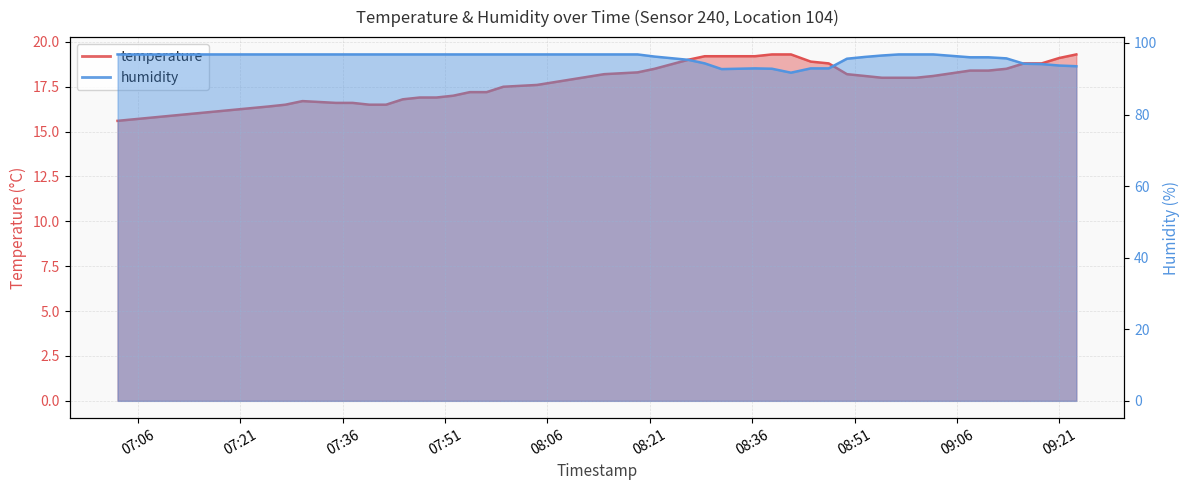

Reading left to right, list all the values displayed in this chart.

temperature: 2022-10-16T07:03:00=15.6	2022-10-16T07:25:08=16.4	2022-10-16T07:27:36=16.5	2022-10-16T07:30:06=16.7	2022-10-16T07:35:00=16.6	2022-10-16T07:37:27=16.6	2022-10-16T07:39:54=16.5	2022-10-16T07:42:21=16.5	2022-10-16T07:44:48=16.8	2022-10-16T07:47:17=16.9	2022-10-16T07:49:44=16.9	2022-10-16T07:52:11=17.0	2022-10-16T07:54:38=17.2	2022-10-16T07:57:05=17.2	2022-10-16T07:59:32=17.5	2022-10-16T08:04:28=17.6	2022-10-16T08:14:18=18.2	2022-10-16T08:19:12=18.3	2022-10-16T08:21:42=18.5	2022-10-16T08:26:36=19.0	2022-10-16T08:29:03=19.2	2022-10-16T08:31:31=19.2	2022-10-16T08:36:25=19.2	2022-10-16T08:38:54=19.3	2022-10-16T08:41:41=19.3	2022-10-16T08:44:35=18.9	2022-10-16T08:47:13=18.8	2022-10-16T08:49:53=18.2	2022-10-16T08:52:30=18.1	2022-10-16T08:55:01=18.0	2022-10-16T08:57:29=18.0	2022-10-16T09:00:00=18.0	2022-10-16T09:02:32=18.1	2022-10-16T09:07:56=18.4	2022-10-16T09:10:37=18.4	2022-10-16T09:13:15=18.5	2022-10-16T09:15:49=18.8	2022-10-16T09:18:25=18.8	2022-10-16T09:20:59=19.1	2022-10-16T09:23:30=19.3
humidity: 2022-10-16T07:03:00=96.8	2022-10-16T07:25:08=96.8	2022-10-16T07:27:36=96.8	2022-10-16T07:30:06=96.8	2022-10-16T07:35:00=96.8	2022-10-16T07:37:27=96.8	2022-10-16T07:39:54=96.8	2022-10-16T07:42:21=96.8	2022-10-16T07:44:48=96.8	2022-10-16T07:47:17=96.8	2022-10-16T07:49:44=96.8	2022-10-16T07:52:11=96.8	2022-10-16T07:54:38=96.8	2022-10-16T07:57:05=96.8	2022-10-16T07:59:32=96.8	2022-10-16T08:04:28=96.8	2022-10-16T08:14:18=96.8	2022-10-16T08:19:12=96.8	2022-10-16T08:21:42=96.2	2022-10-16T08:26:36=95.3	2022-10-16T08:29:03=94.3	2022-10-16T08:31:31=92.7	2022-10-16T08:36:25=92.9	2022-10-16T08:38:54=92.8	2022-10-16T08:41:41=91.7	2022-10-16T08:44:35=92.9	2022-10-16T08:47:13=92.9	2022-10-16T08:49:53=95.6	2022-10-16T08:52:30=96.1	2022-10-16T08:55:01=96.5	2022-10-16T08:57:29=96.8	2022-10-16T09:00:00=96.8	2022-10-16T09:02:32=96.8	2022-10-16T09:07:56=96.0	2022-10-16T09:10:37=96.0	2022-10-16T09:13:15=95.7	2022-10-16T09:15:49=94.2	2022-10-16T09:18:25=94.1	2022-10-16T09:20:59=93.7	2022-10-16T09:23:30=93.5